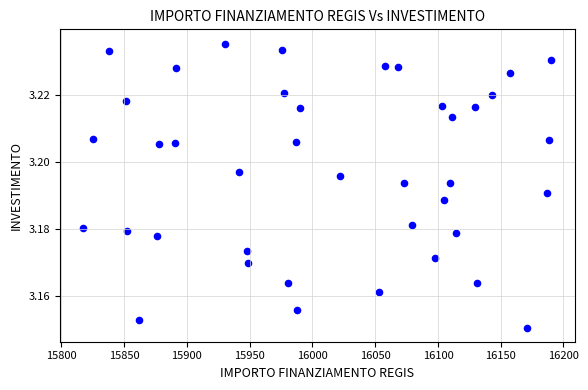

What is the range of X values (max minus min)?

372.7